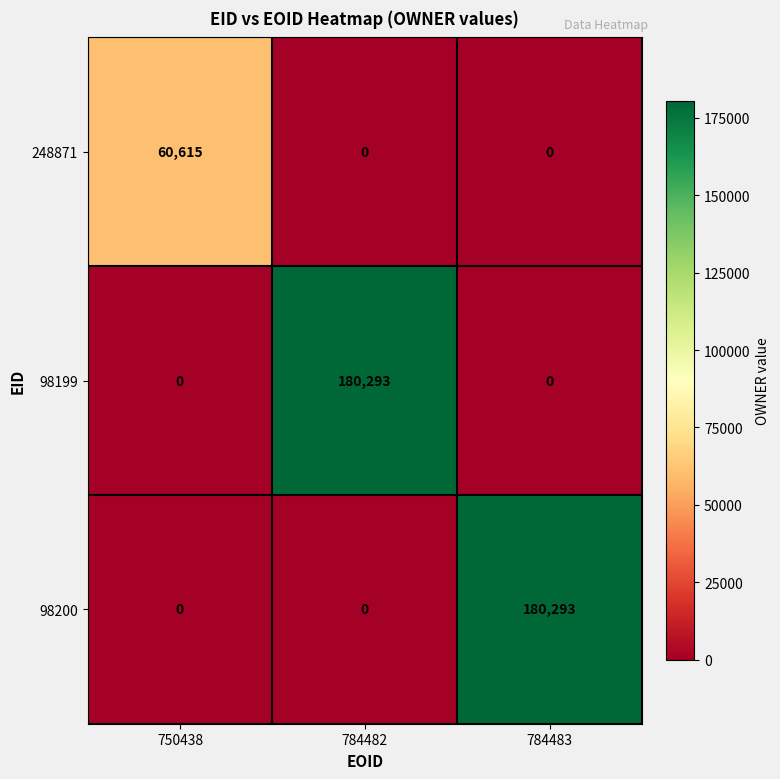

Is it true that 98199 equals 0 at 784483?

True